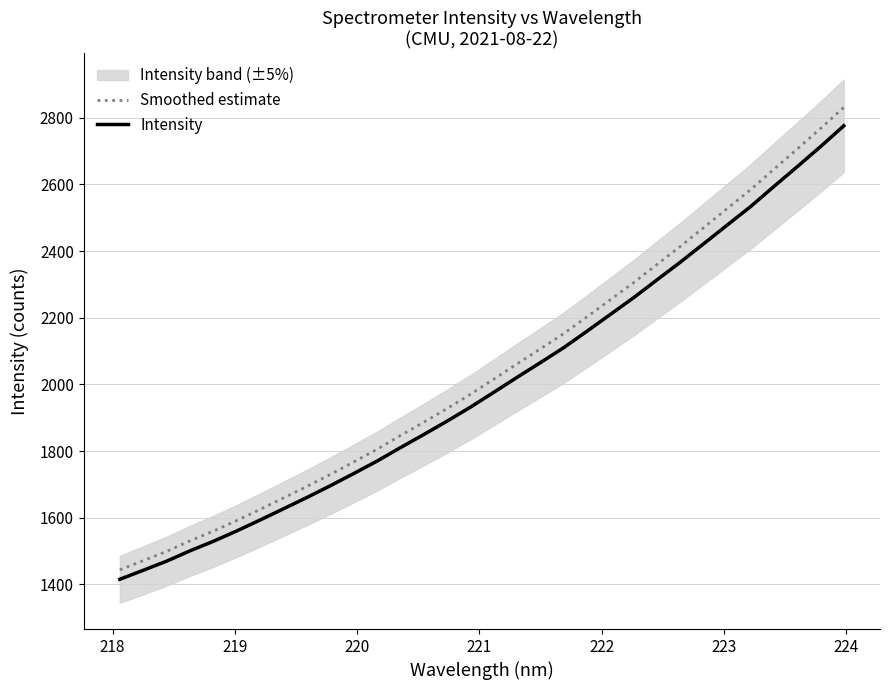

What are all the series names shown in the legend?

Smoothed estimate, Intensity